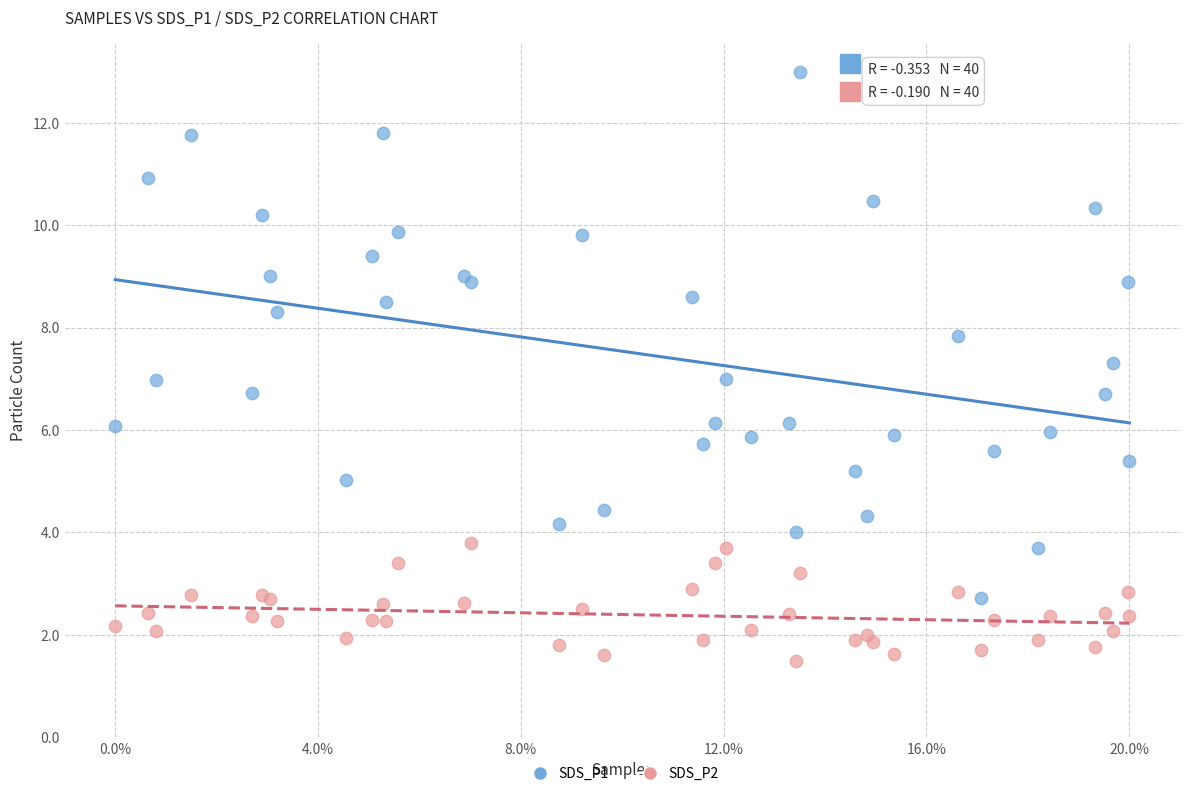

Which series reaches the maximum Y coordinate?

SDS_P1